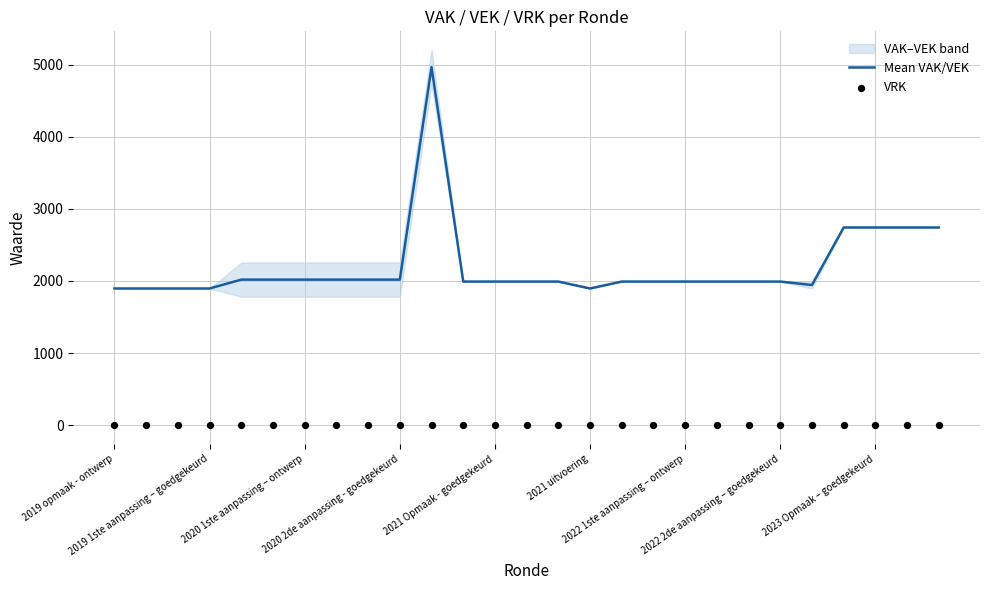

What are all the series names shown in the legend?

Mean VAK/VEK, VRK